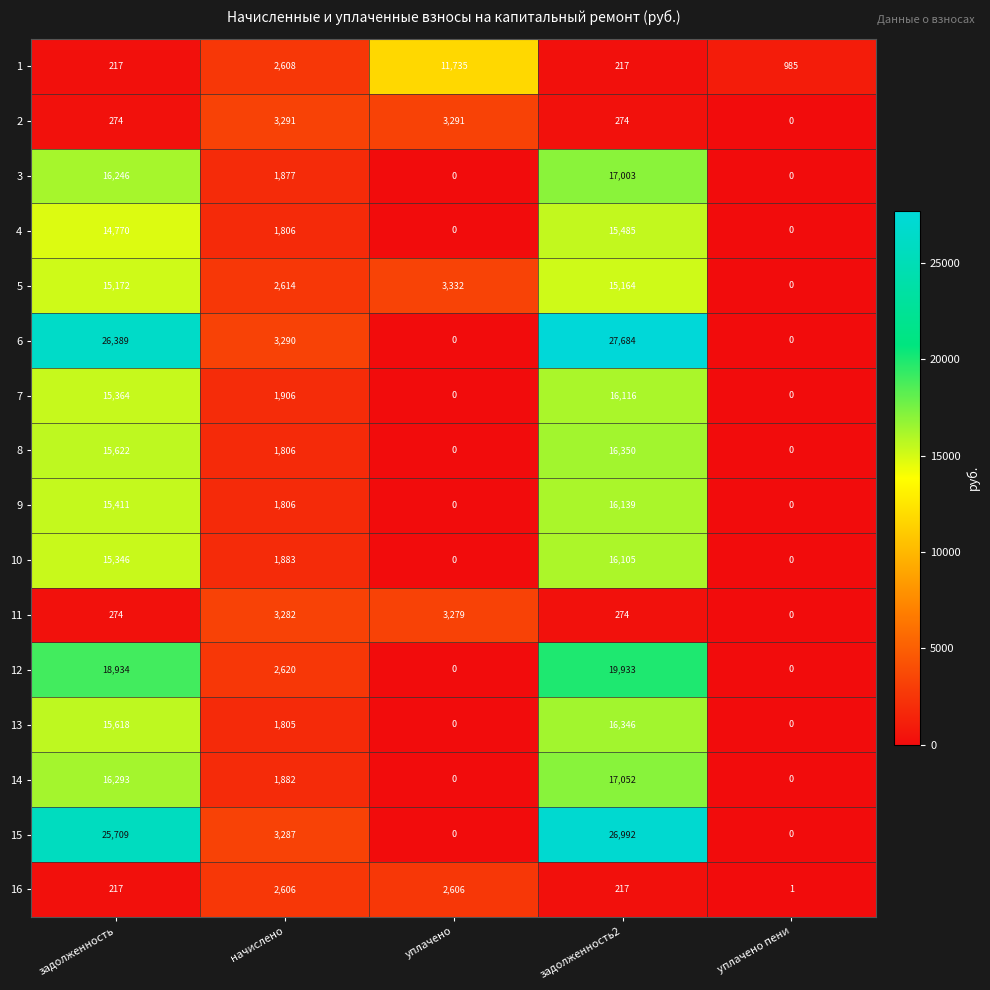

The 13 series shows 15618 at задолженность. True or false?

True